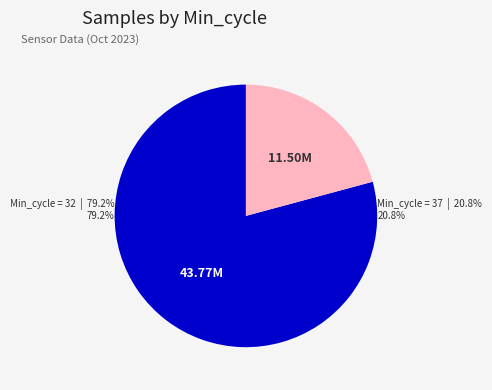

How many segments does this pie chart have?

2